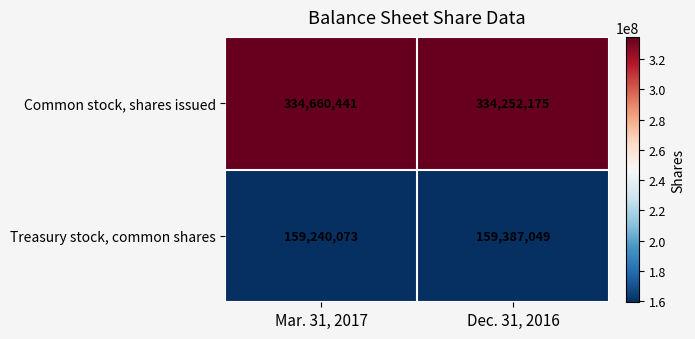

Rank the series by their maximum value, from highest to lowest.

Common stock, shares issued, Treasury stock, common shares